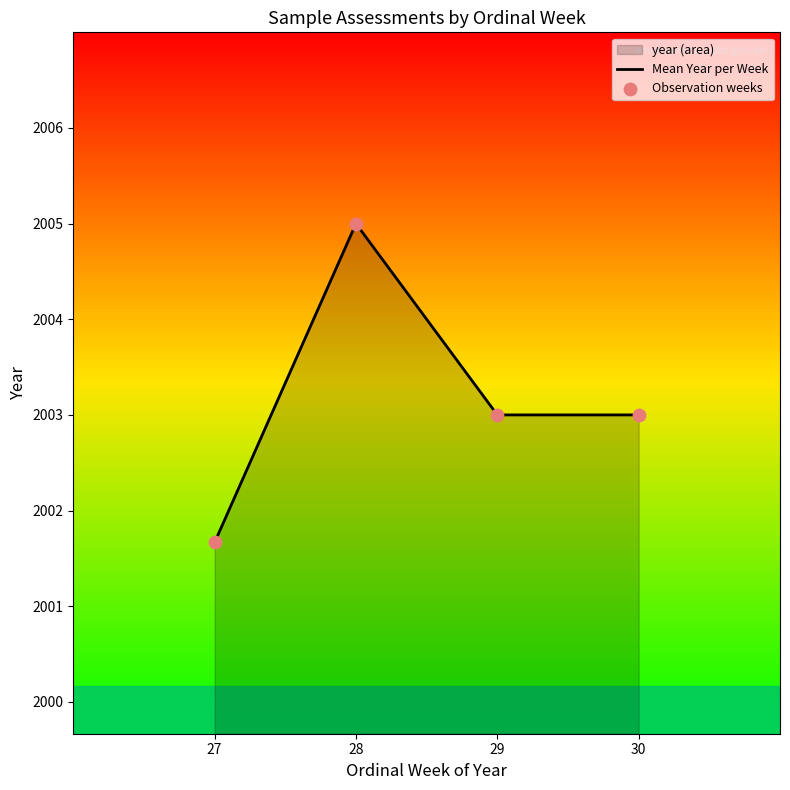

Which series has the largest Y range (max minus min)?

Mean Year per Week